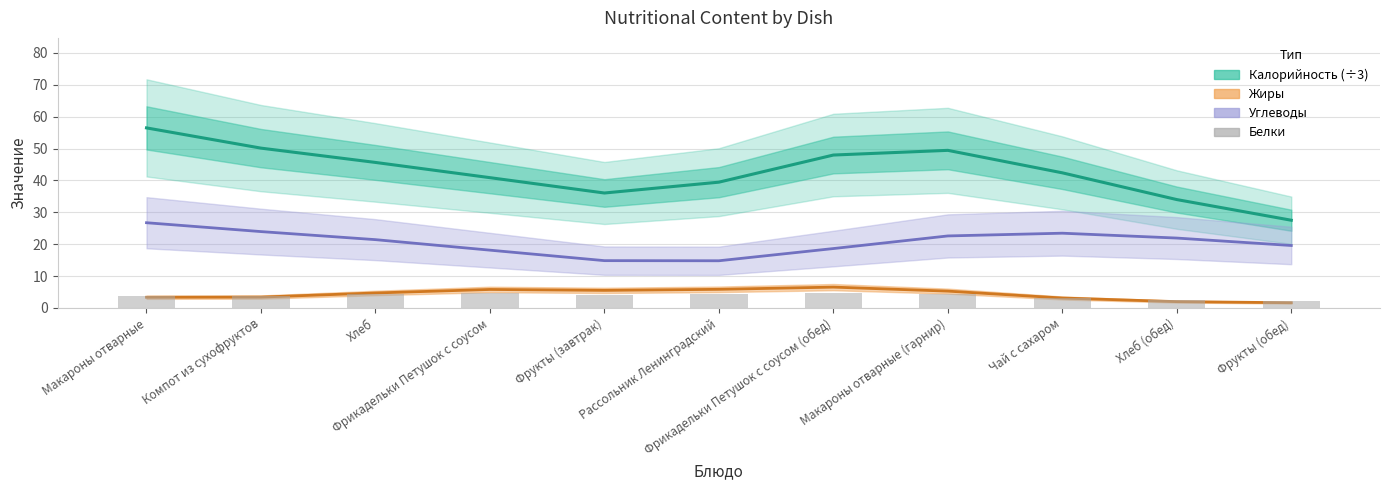

What is the change in value from Хлеб to Хлеб (обед)?

-1.8